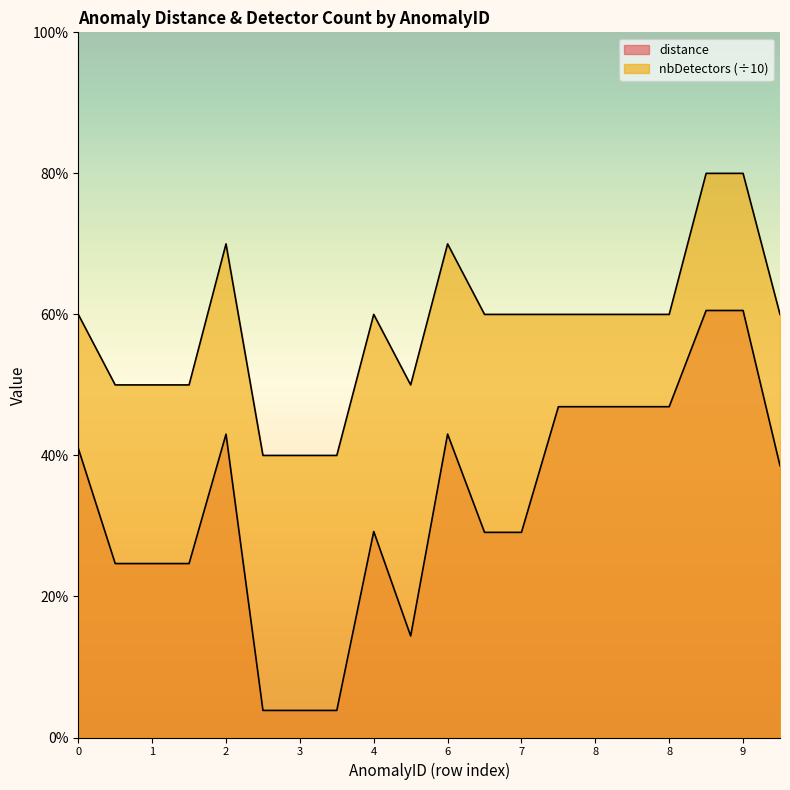

What is the value of the nbDetectors point at the 12th from the left?

0.6